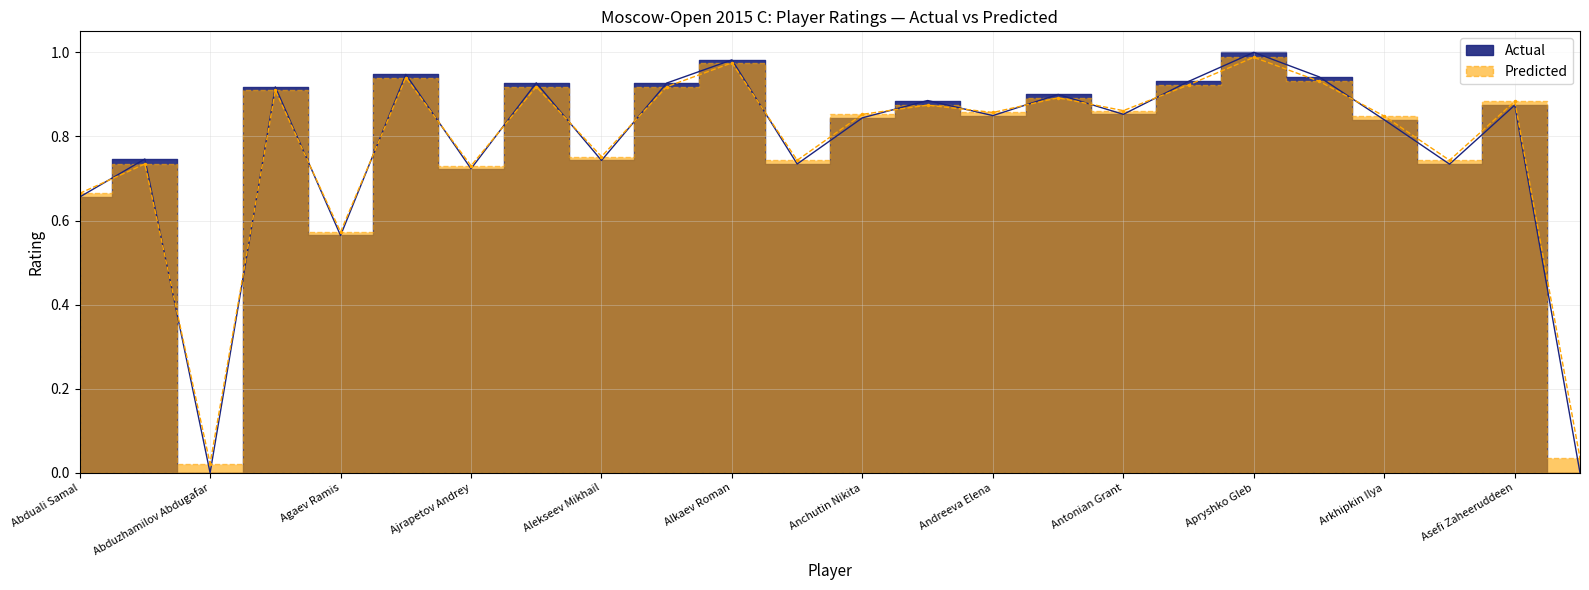

Where do Predicted and Actual first cross each other?

Abduali Samal and Abdullaev Elchin